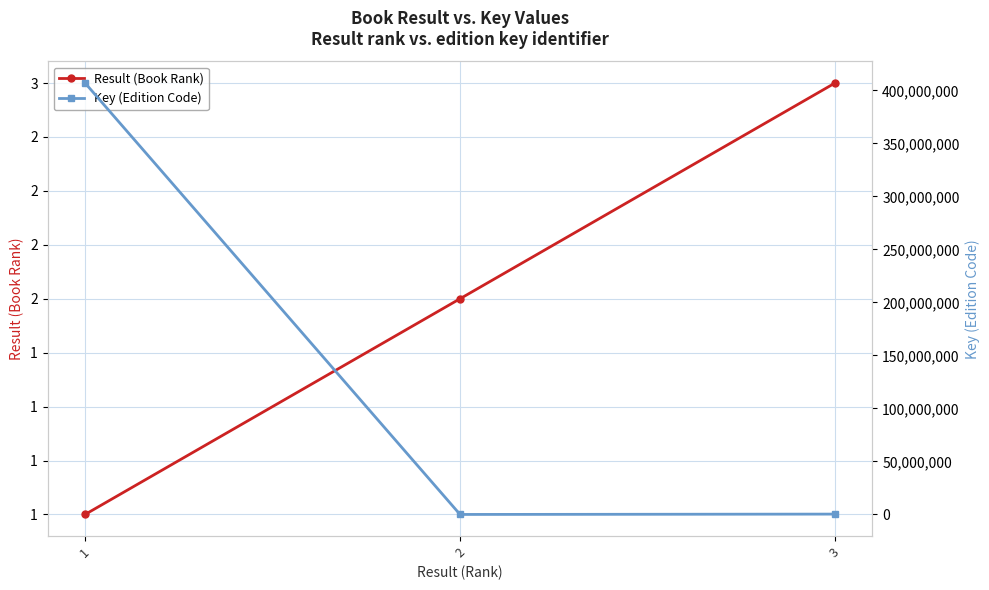

Read the Key (Edition Code) value at 3.

331160